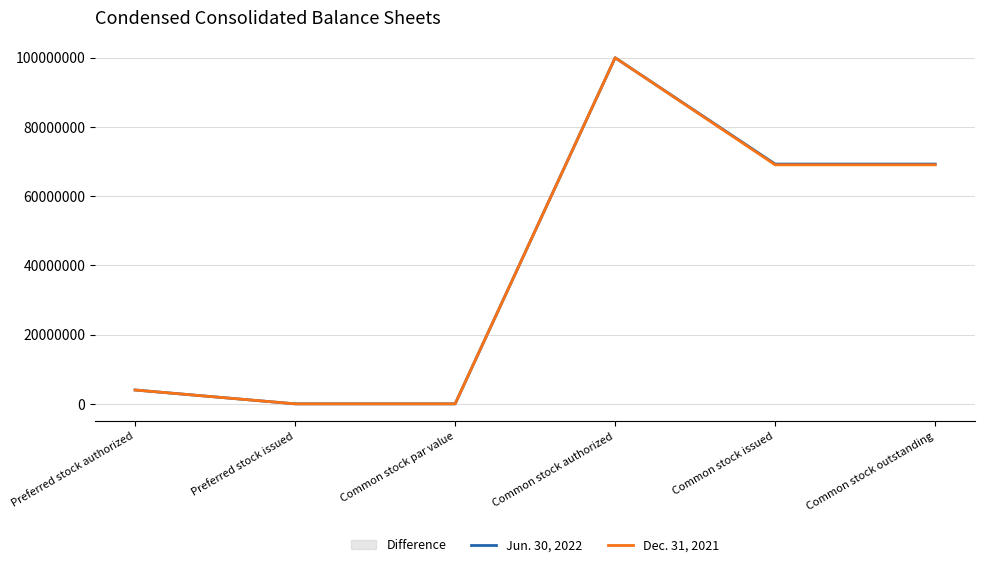

What is the difference between the second highest and second lowest values in the Jun. 30, 2022 series?

69279999